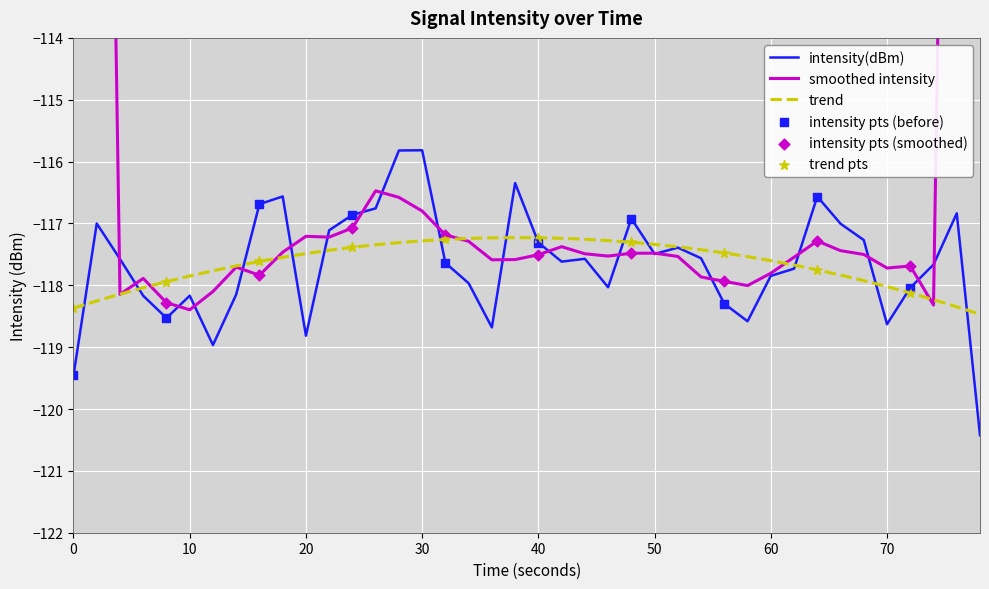

What is the highest value of the intensity(dBm) series?

-115.8